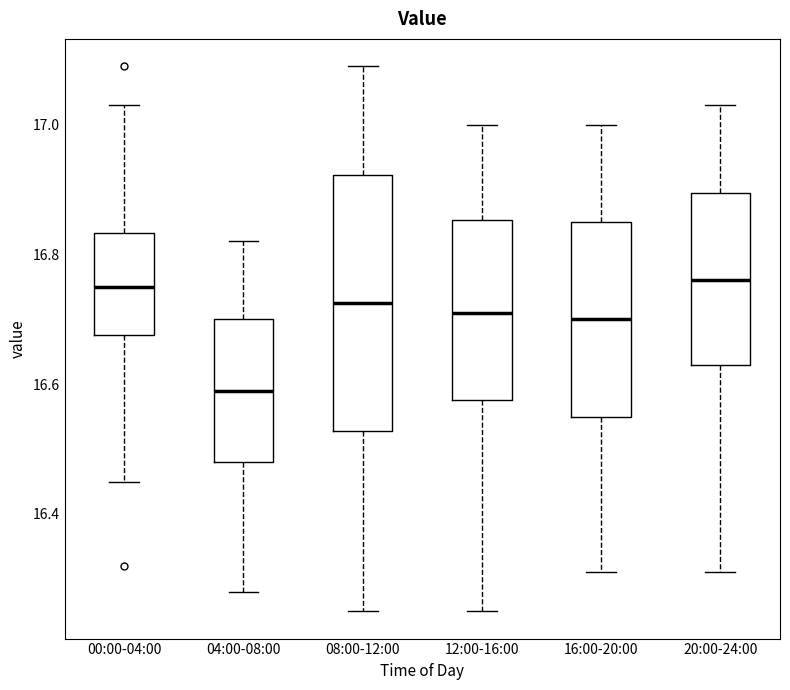

Where does the median line of the box for 20:00-24:00 sit on the y-axis? The values are not printed on the chart, so give them approximately, as read against the axis.

16.76